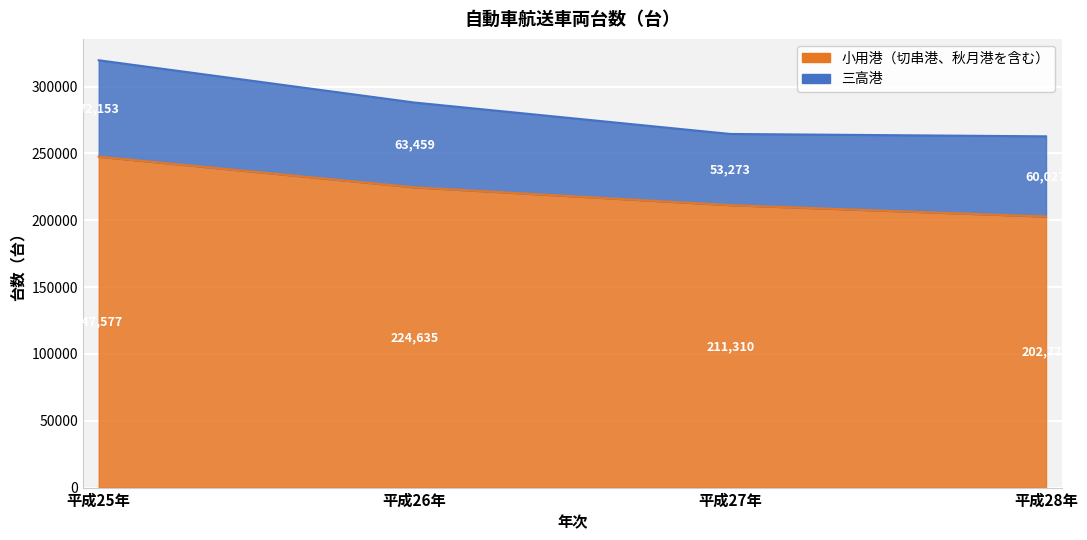

Reading left to right, extract all data points from this chart.

平成25年=247577	平成26年=224635	平成27年=211310	平成28年=202774